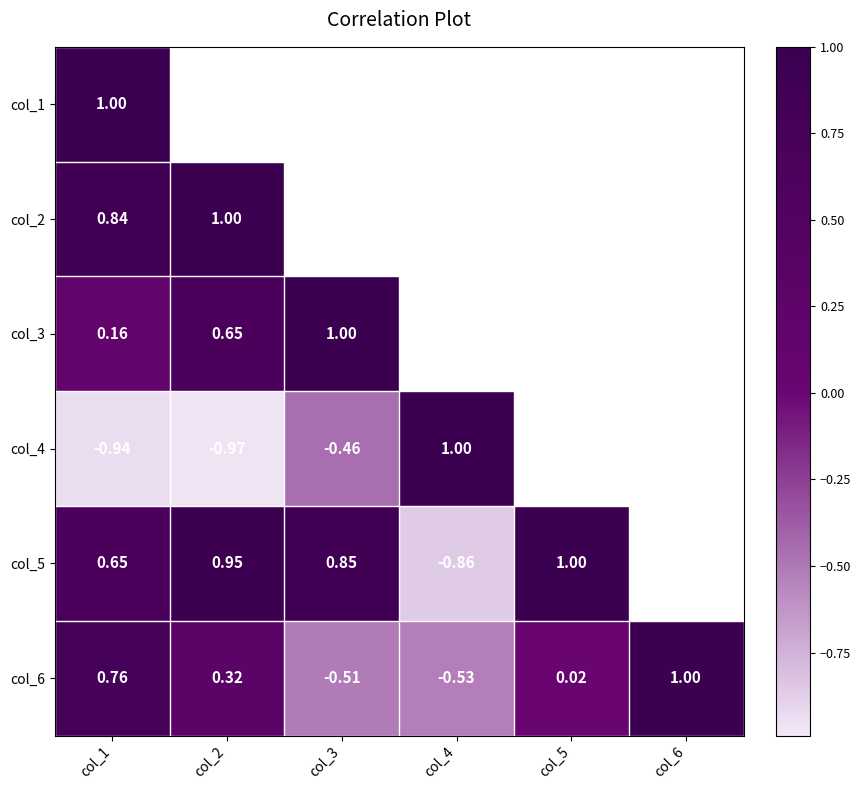

What is the maximum value shown in the chart?

1.0